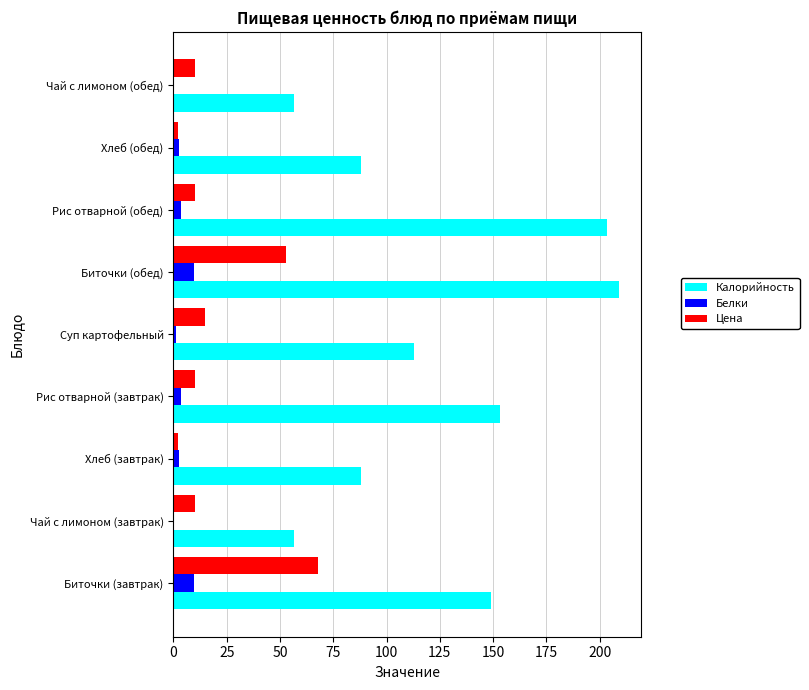

Count the number of categories in the chart.

9